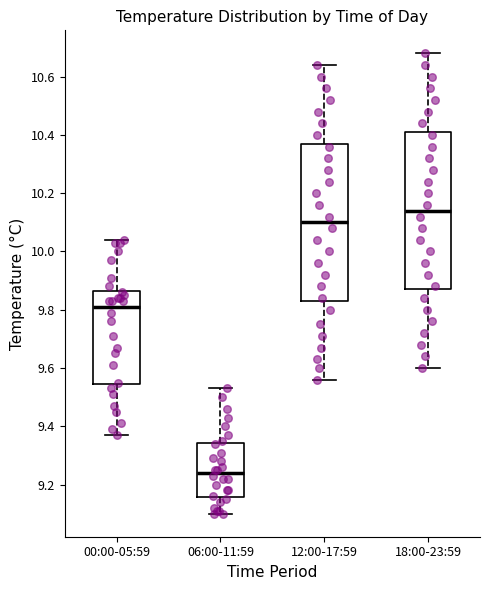

Which box's median line is the lowest?

06:00-11:59